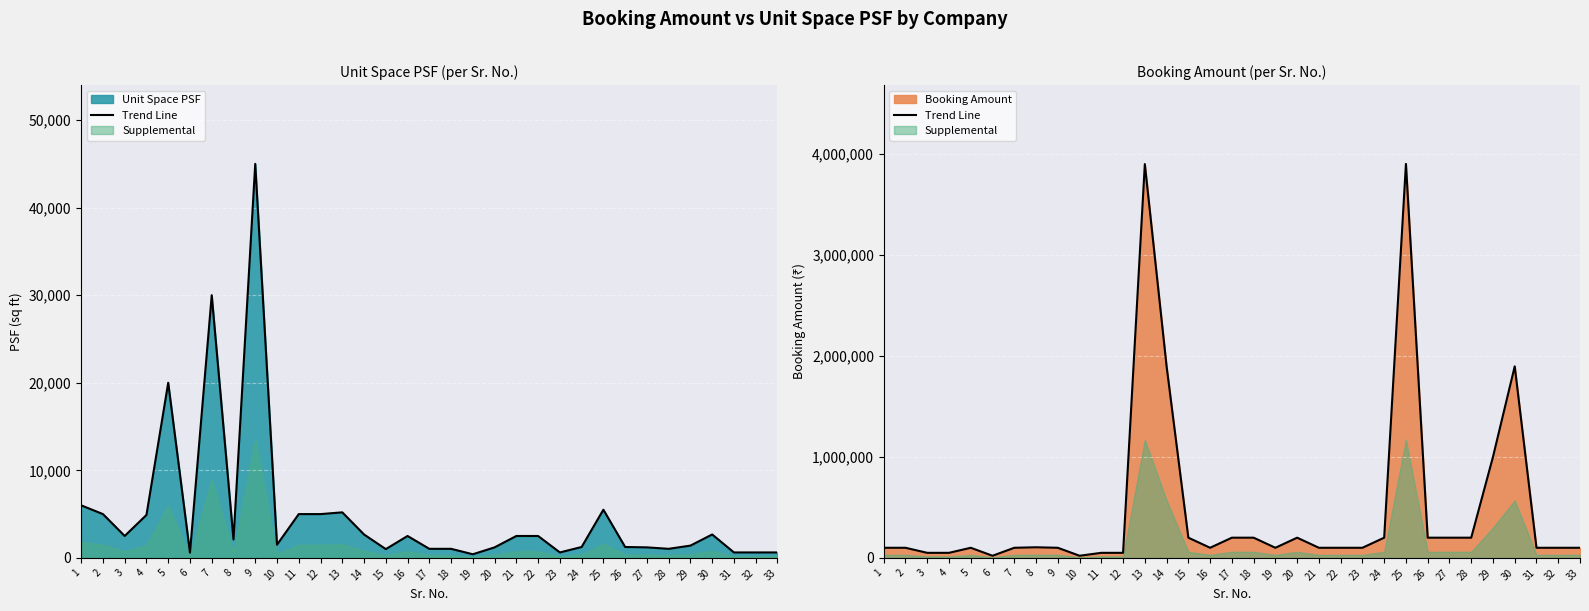

The chart shows a value of 148222 at 5. True or false?

False